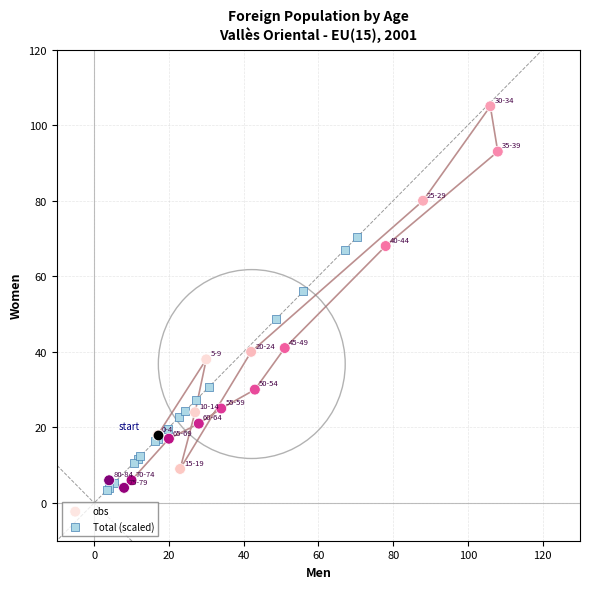

Which series reaches the maximum Y coordinate?

obs